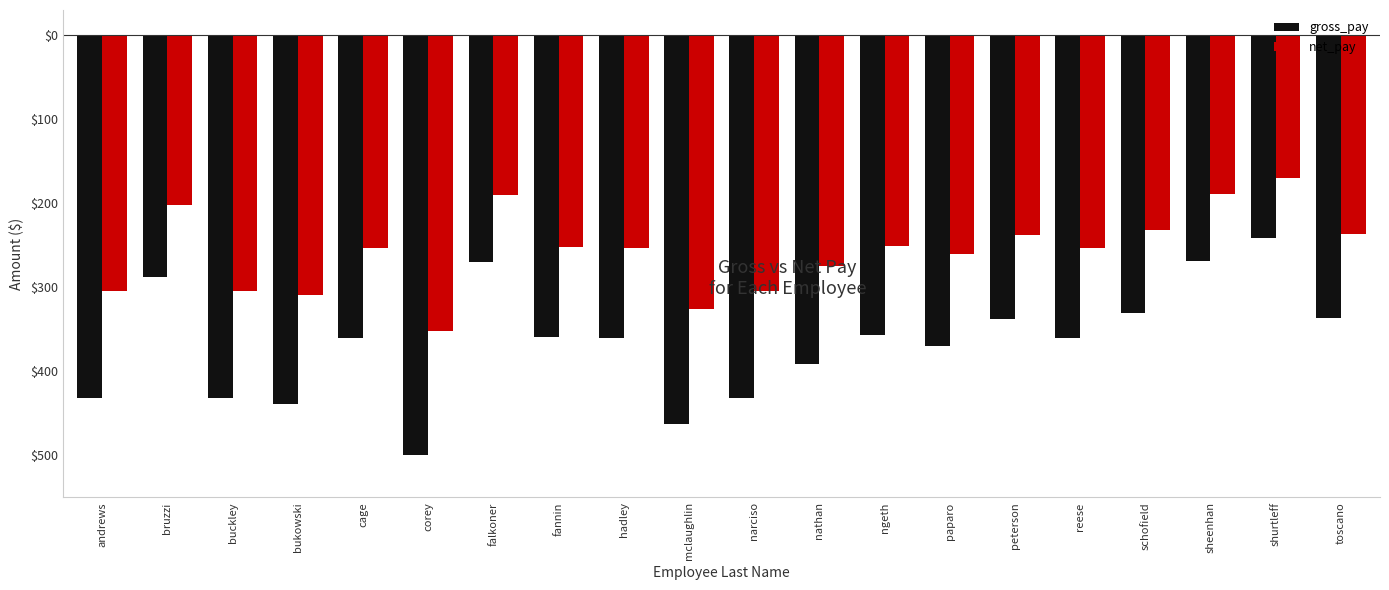

What are all the series names shown in the legend?

gross_pay, net_pay